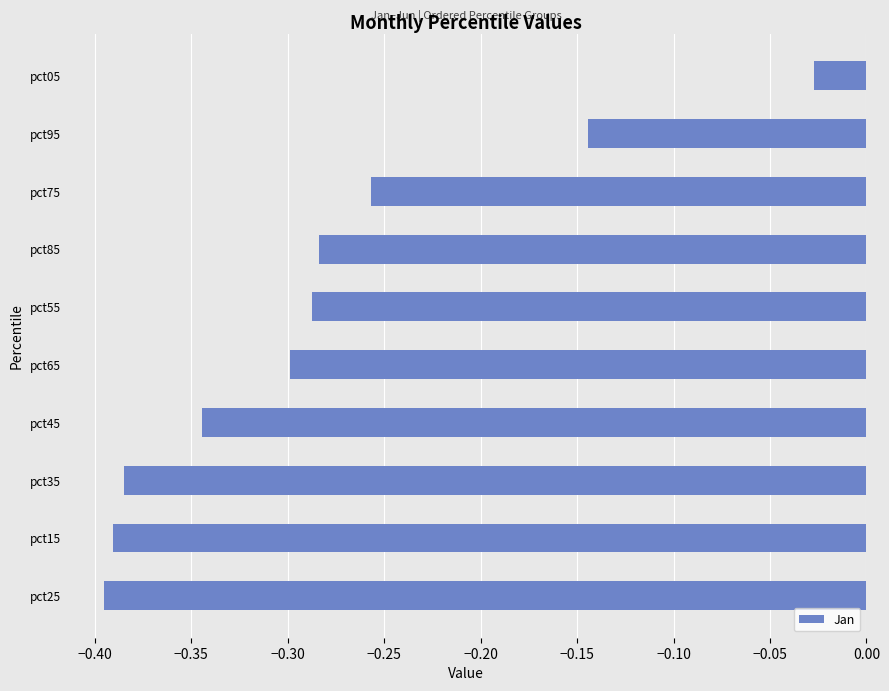

List the labels in order of value, smallest first.

pct25, pct15, pct35, pct45, pct65, pct55, pct85, pct75, pct95, pct05